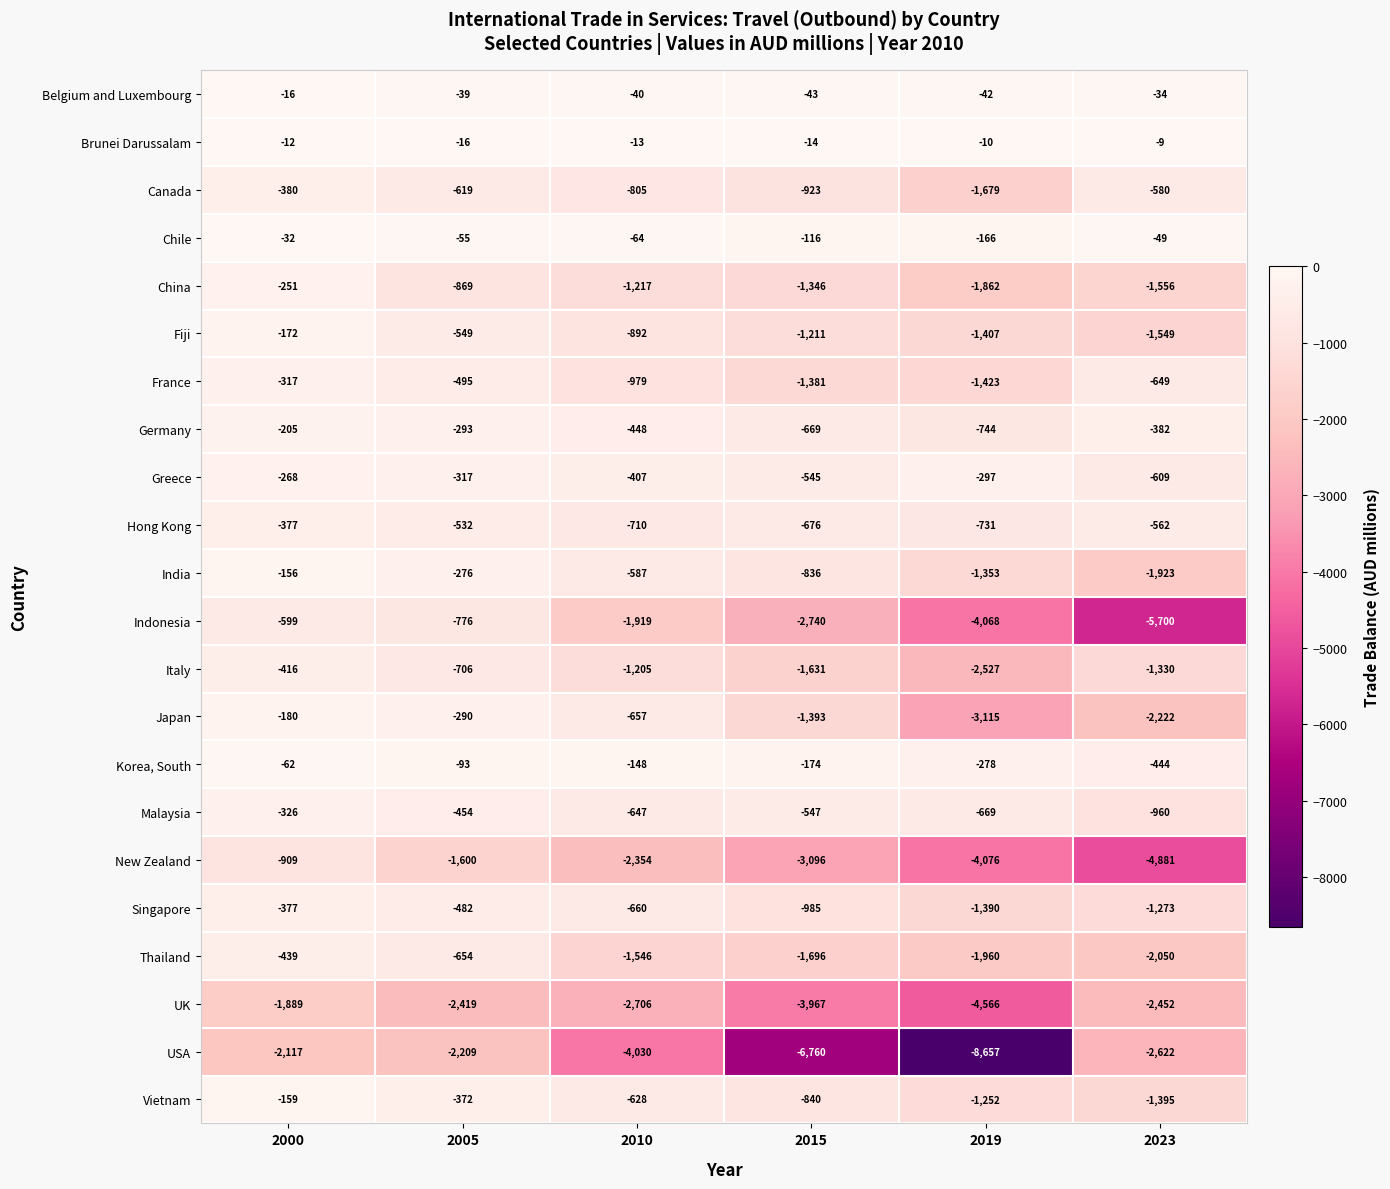

Is the value of Germany at 2023 greater than the value of Canada at 2000?

No